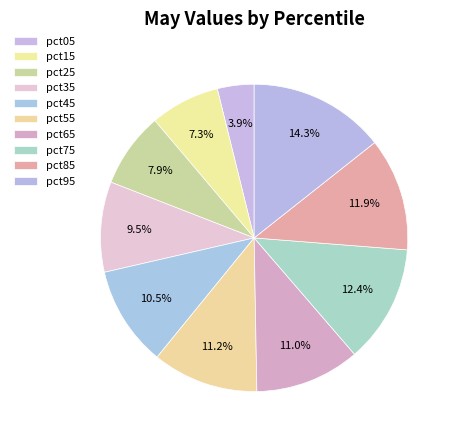

How many segments does this pie chart have?

10